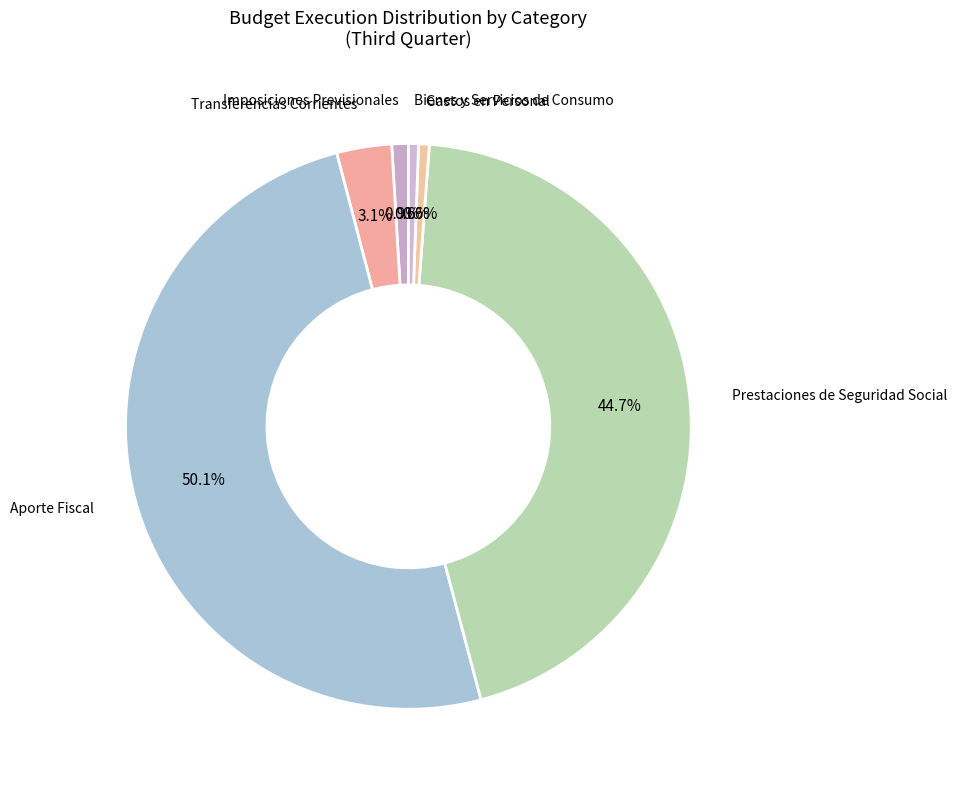

To the nearest percent, what is the combined percentage of Aporte Fiscal and Prestaciones de Seguridad Social?

95%